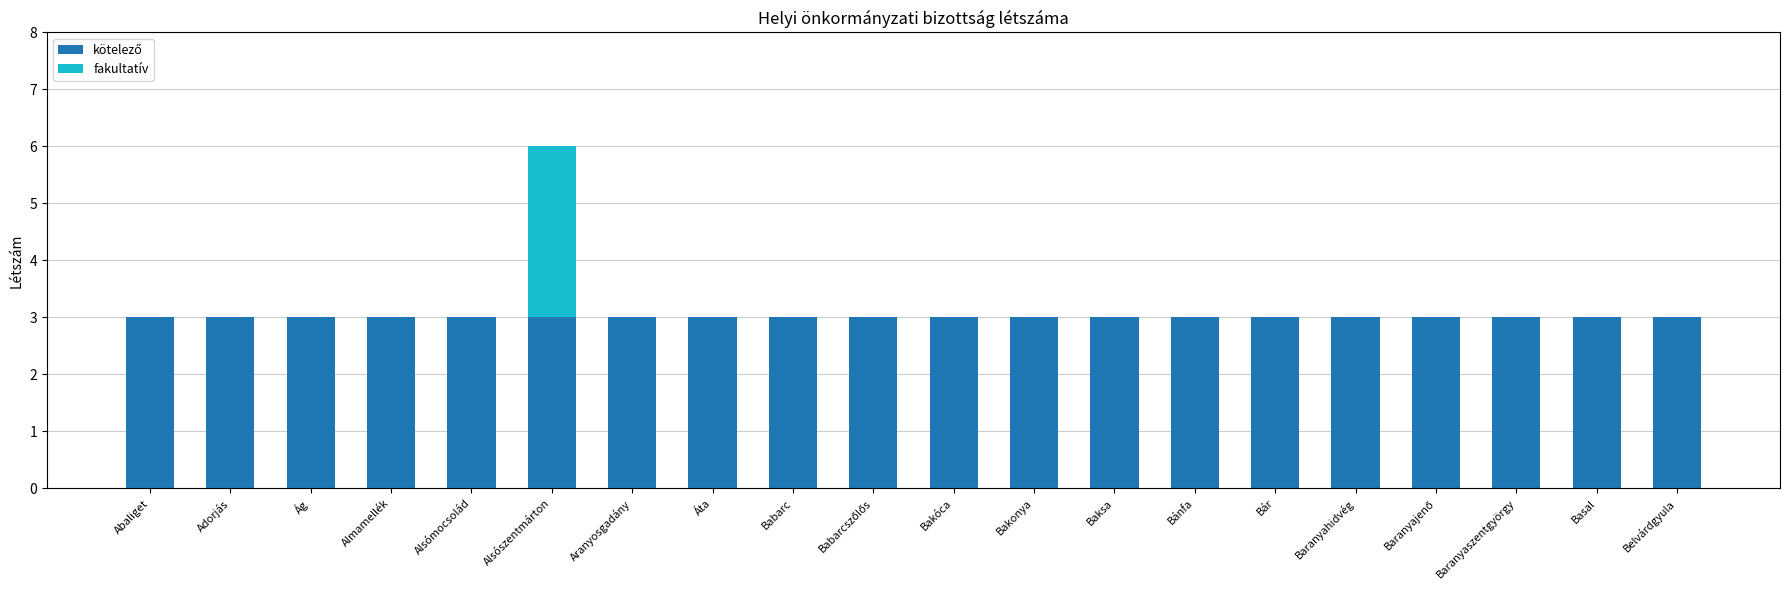

What is the total value across all series at Baranyahidvég?

3